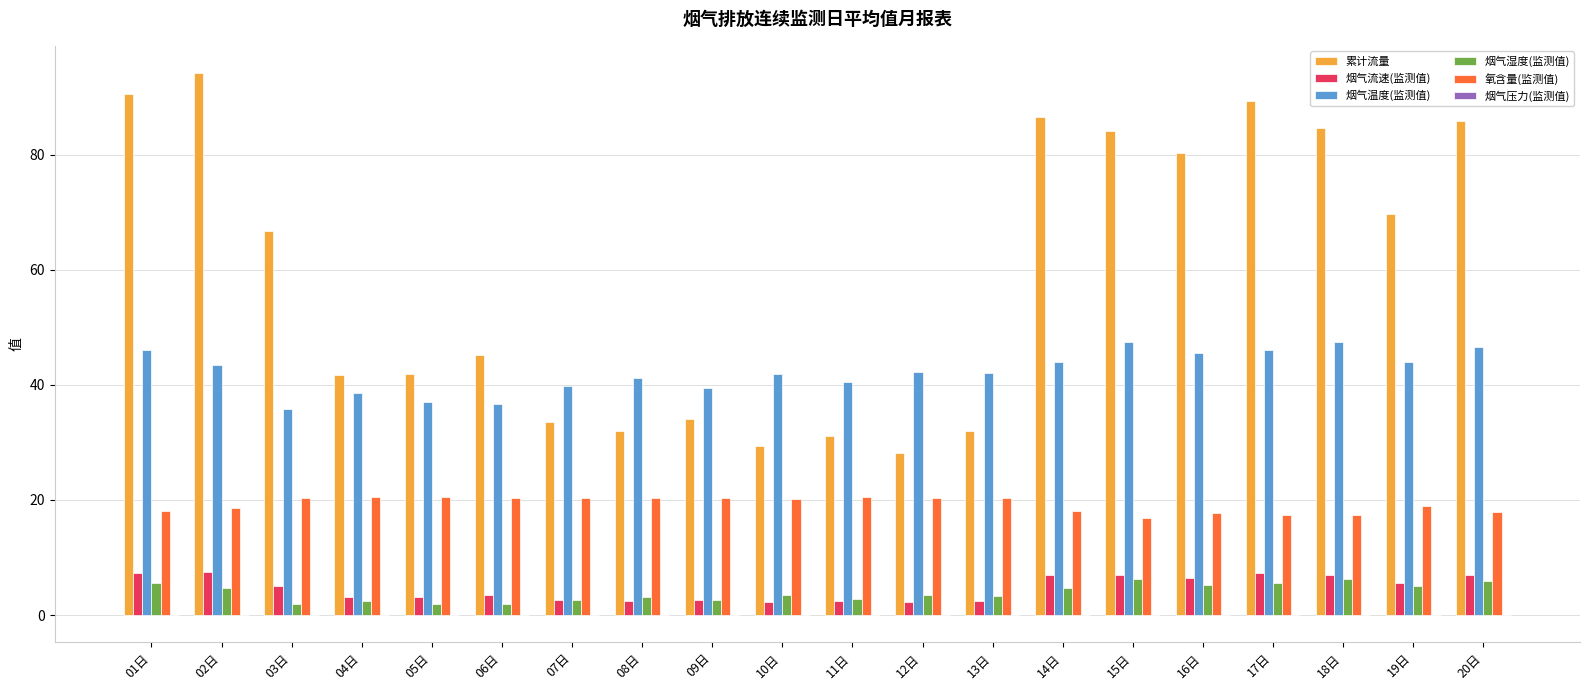

At which label does 累计流量 first exceed 66?

01日